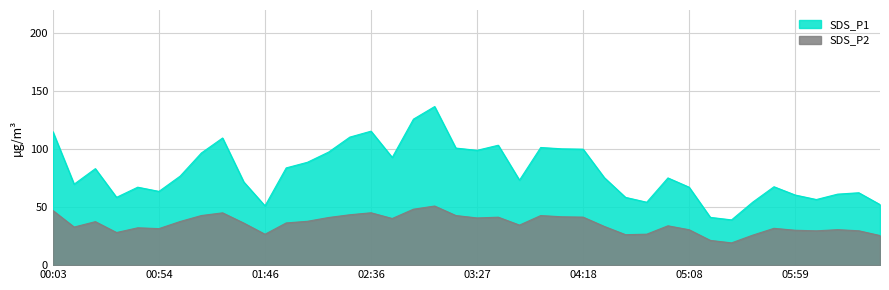

True or false: SDS_P2 and SDS_P1 intersect in this chart.

False